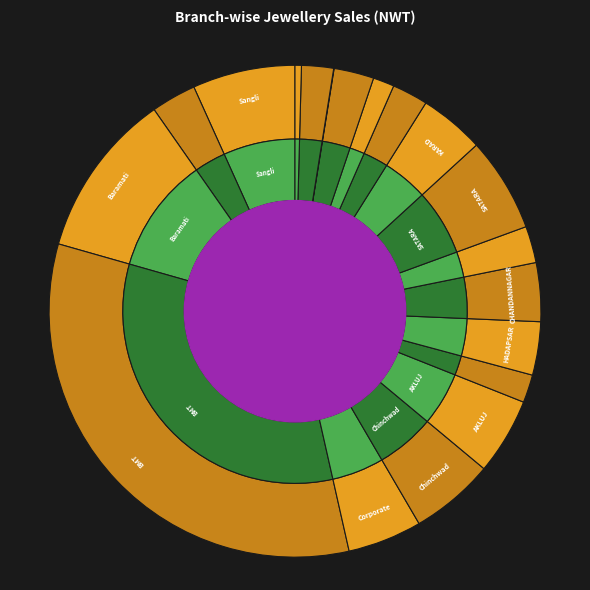

To the nearest percent, what portion does SATARA BRANCH represent?

6%